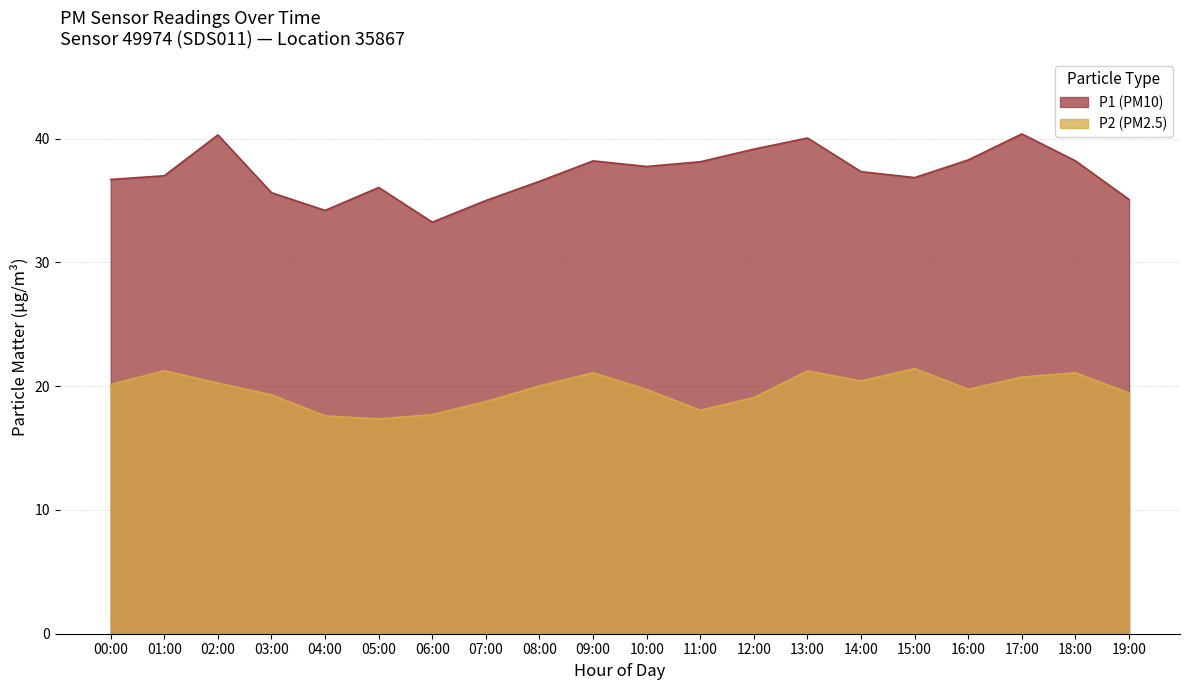

List the series in order of their peak value, lowest first.

P2, P1